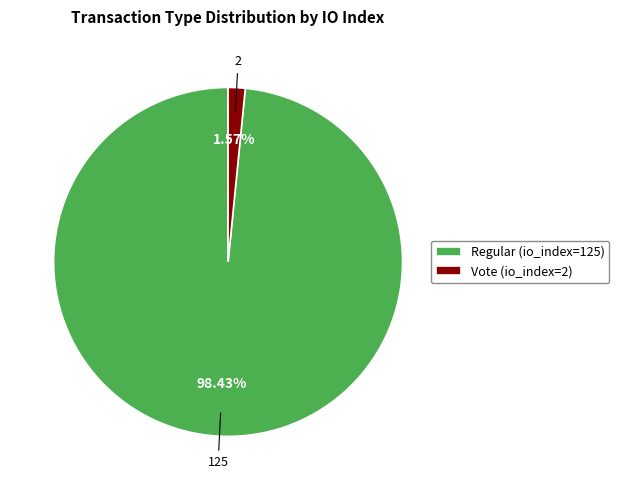

Which category has the smallest portion of the pie?

Vote (io_index=2)